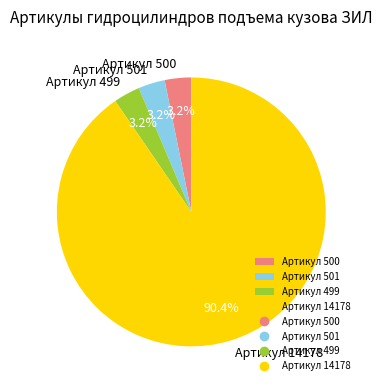

Between Артикул 500 and Артикул 14178, which is larger?

Артикул 14178